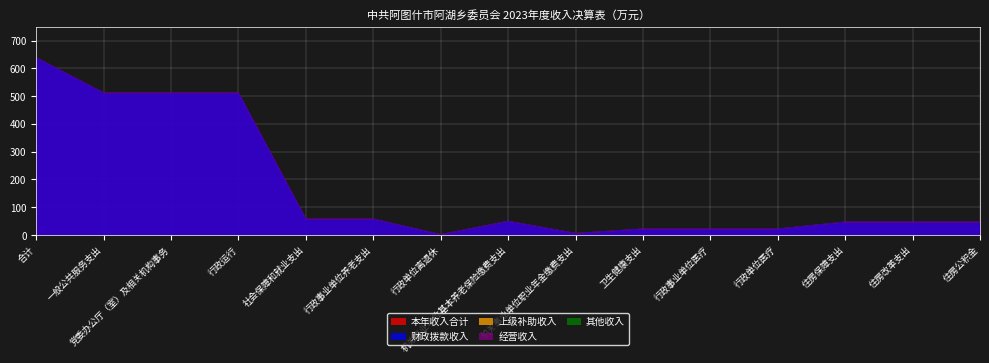

Does the chart display data point markers on the line(s)?

No